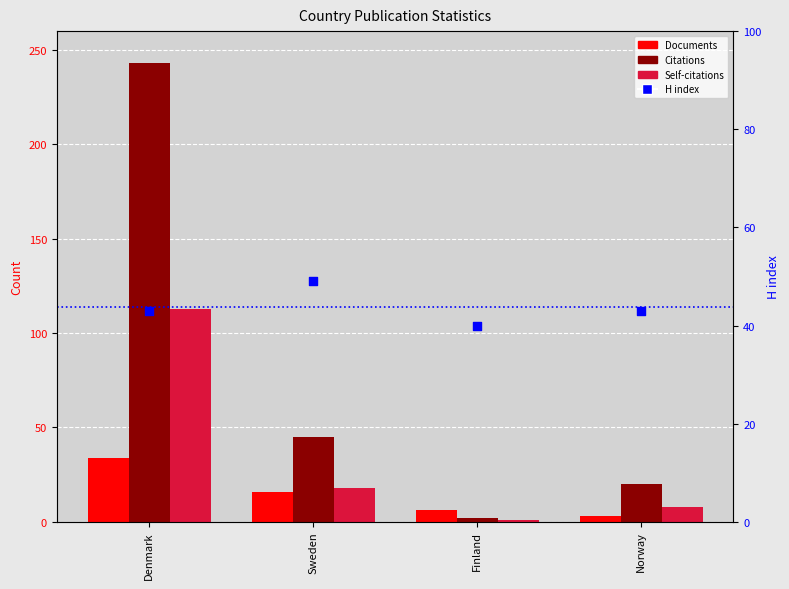

Which series reaches the minimum Y coordinate?

Self-citations